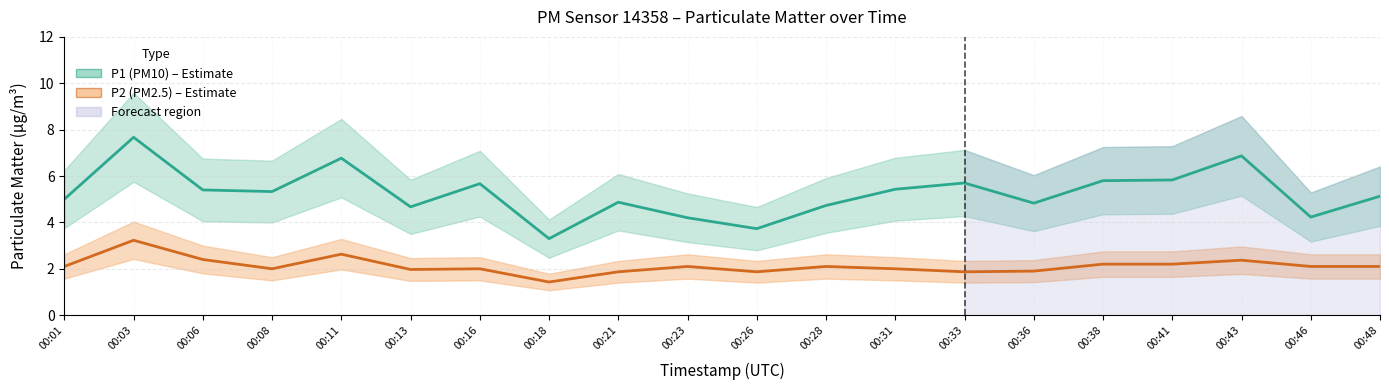

What is the difference between the highest and lowest values at 00:13?

2.7